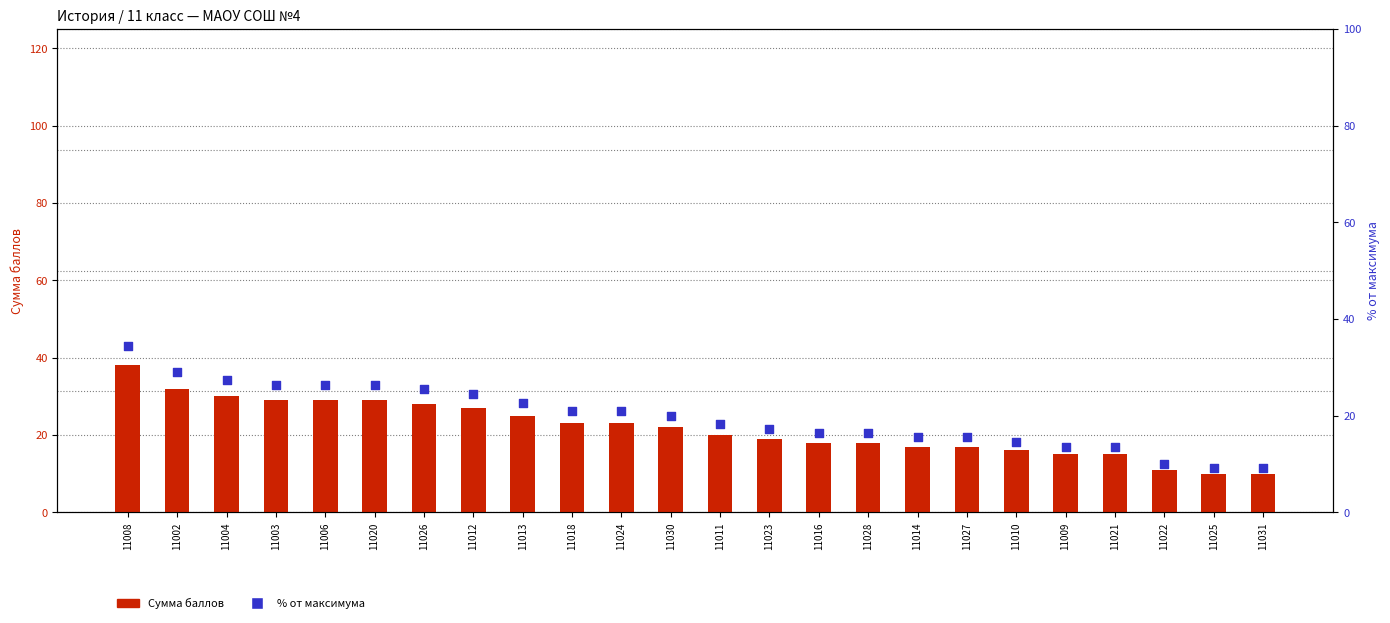

Which series has the widest spread of Y values?

Сумма баллов